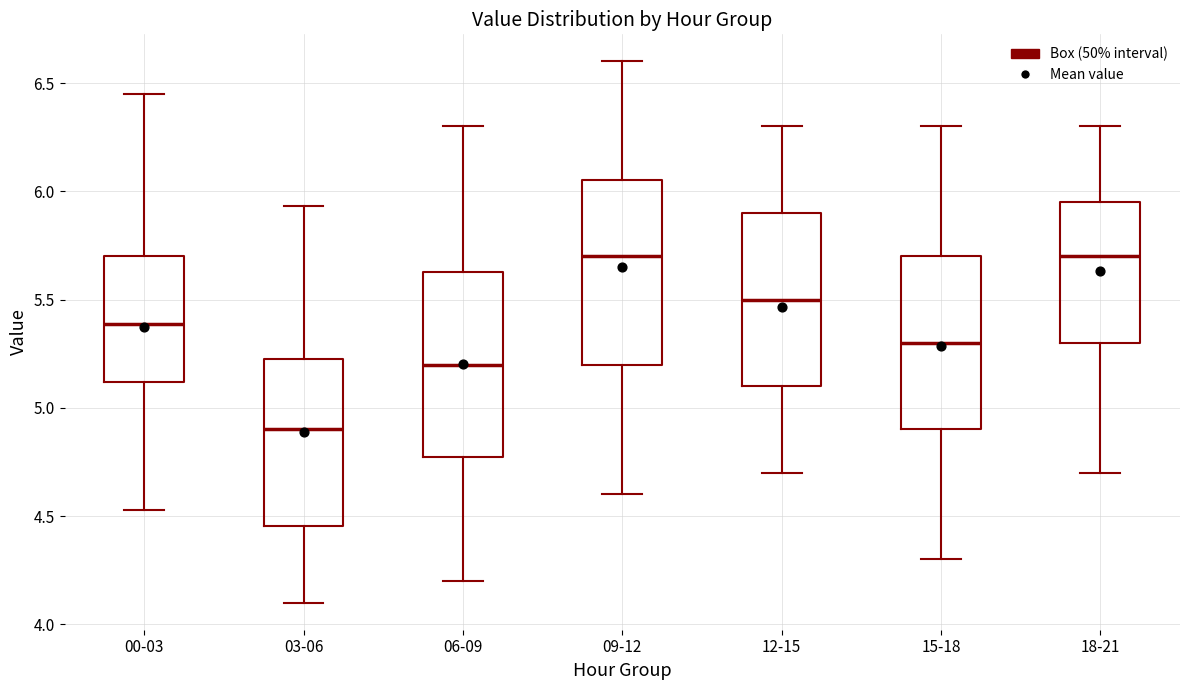

Where is the upper edge of the box for 06-09 on the y-axis? The values are not printed on the chart, so give them approximately, as read against the axis.

5.65